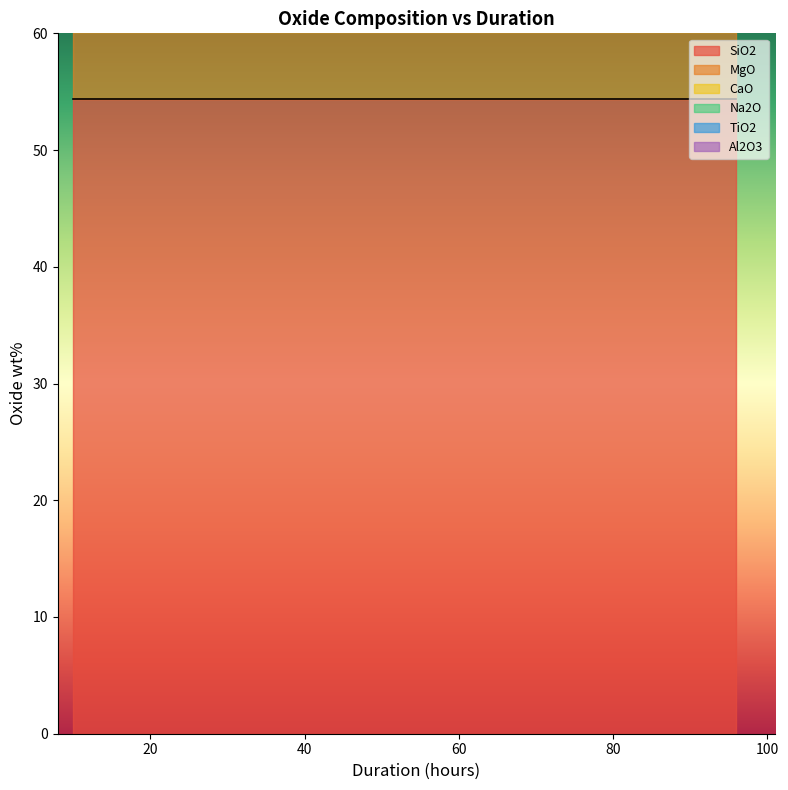

What is the highest value of the Na2O series?

2.9